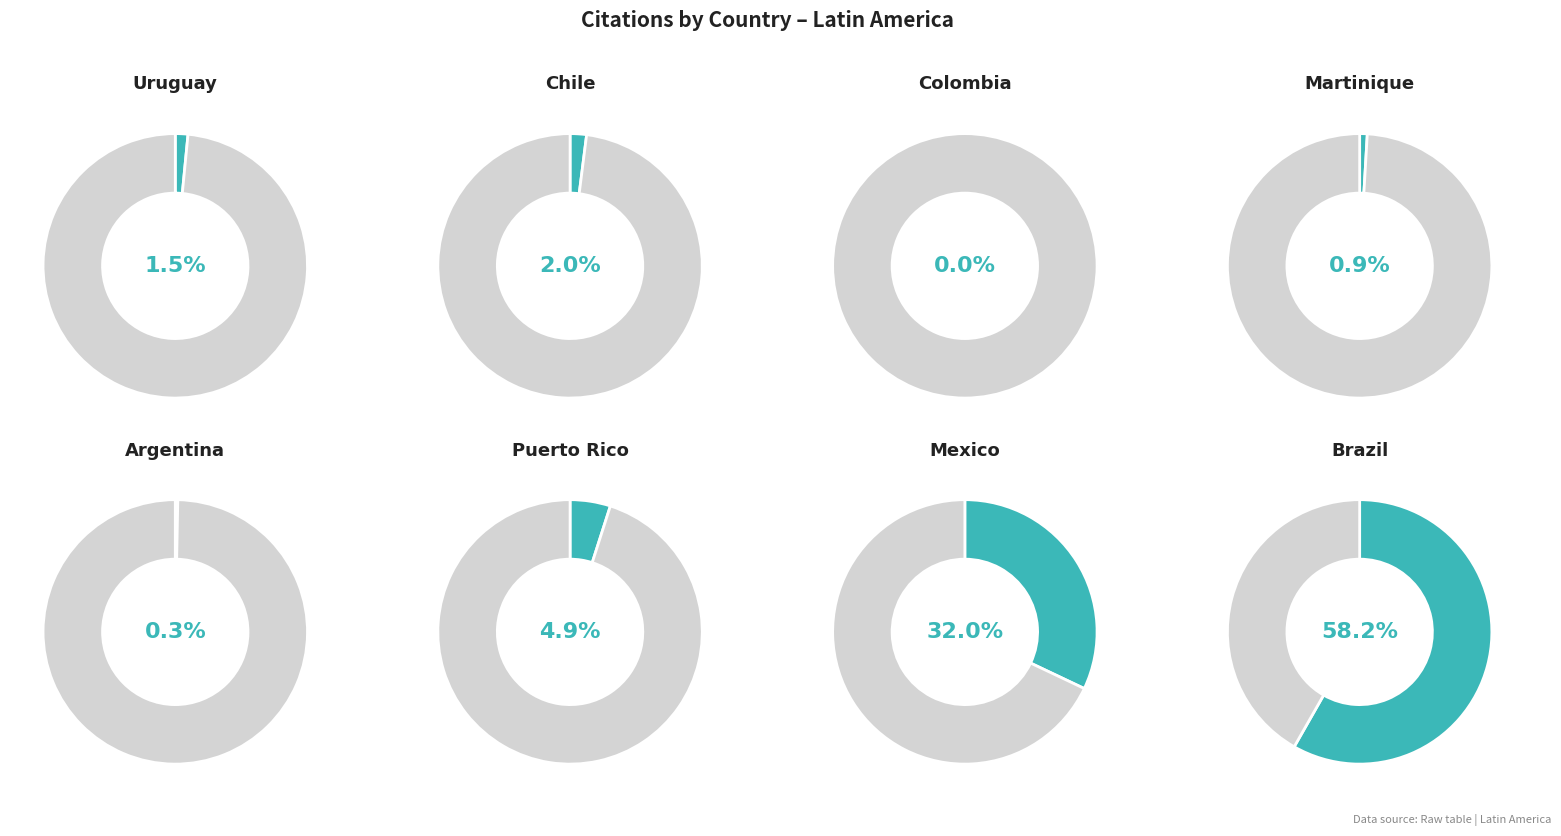

Which slice is the smallest?

Colombia